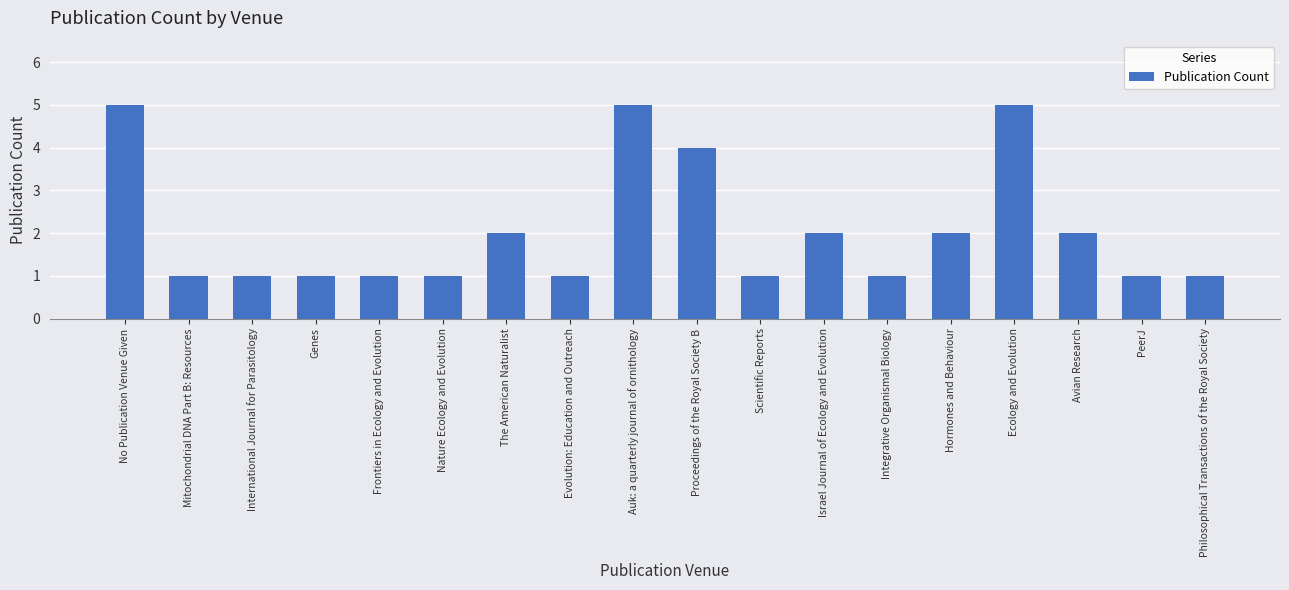

What is the change in value from Frontiers in Ecology and Evolution to Proceedings of the Royal Society B?

+3